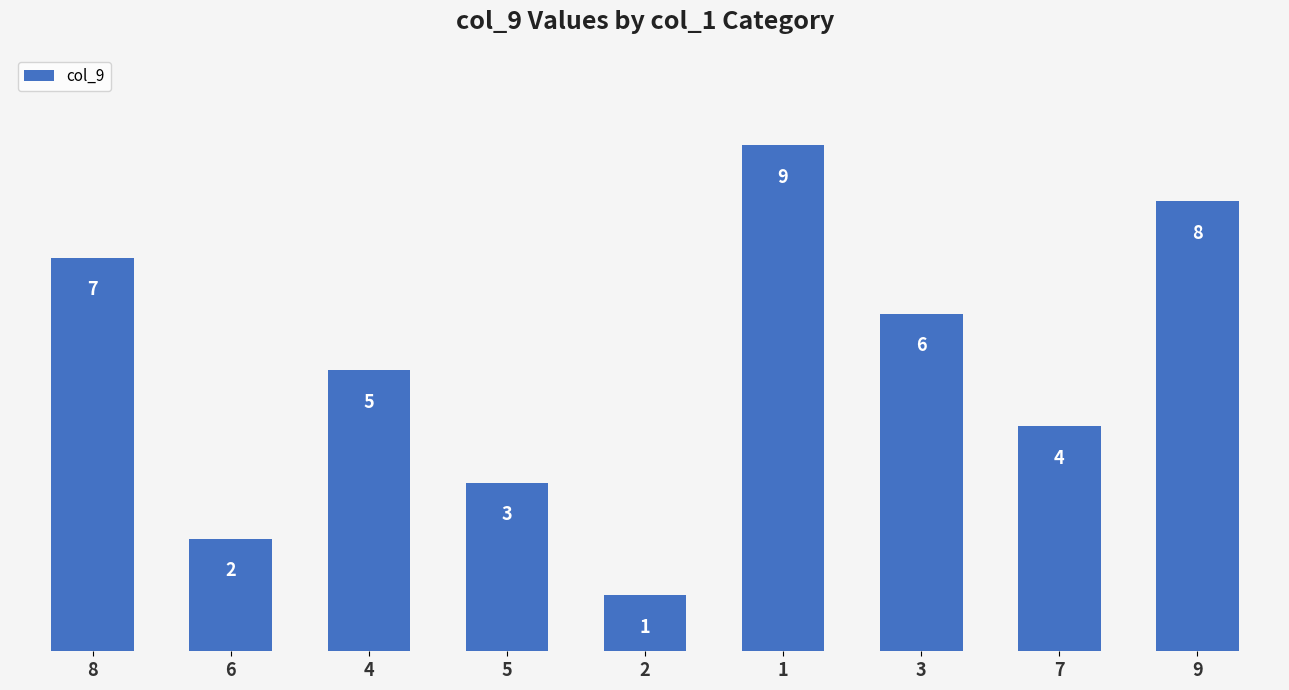

The value at 7 is 2. True or false?

False